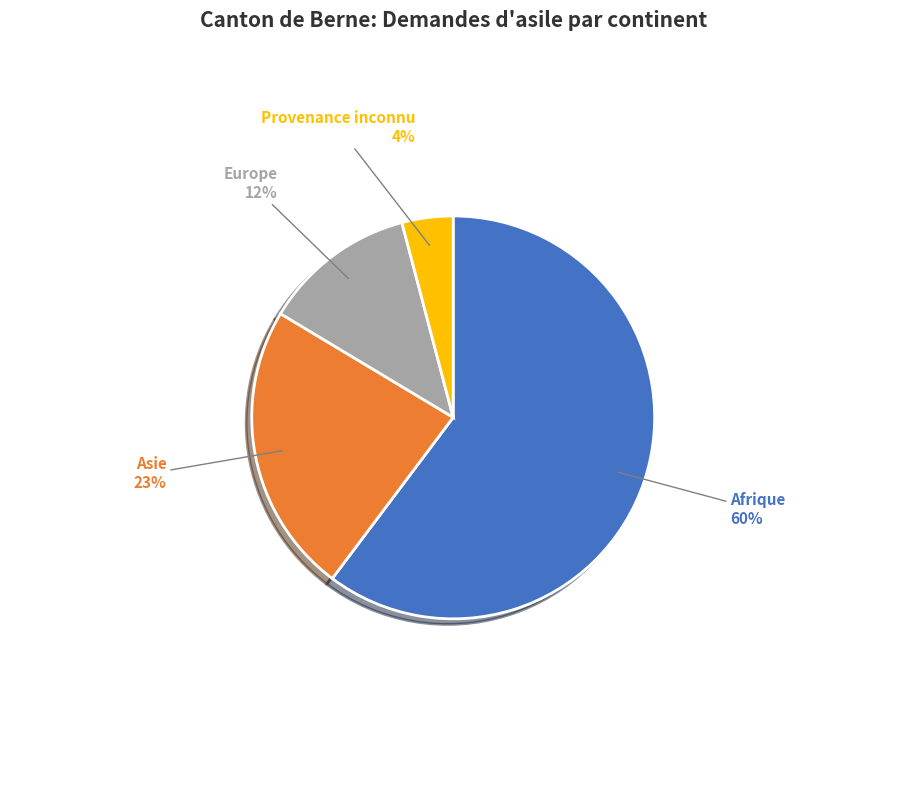

Which category has the biggest portion of the pie?

Afrique